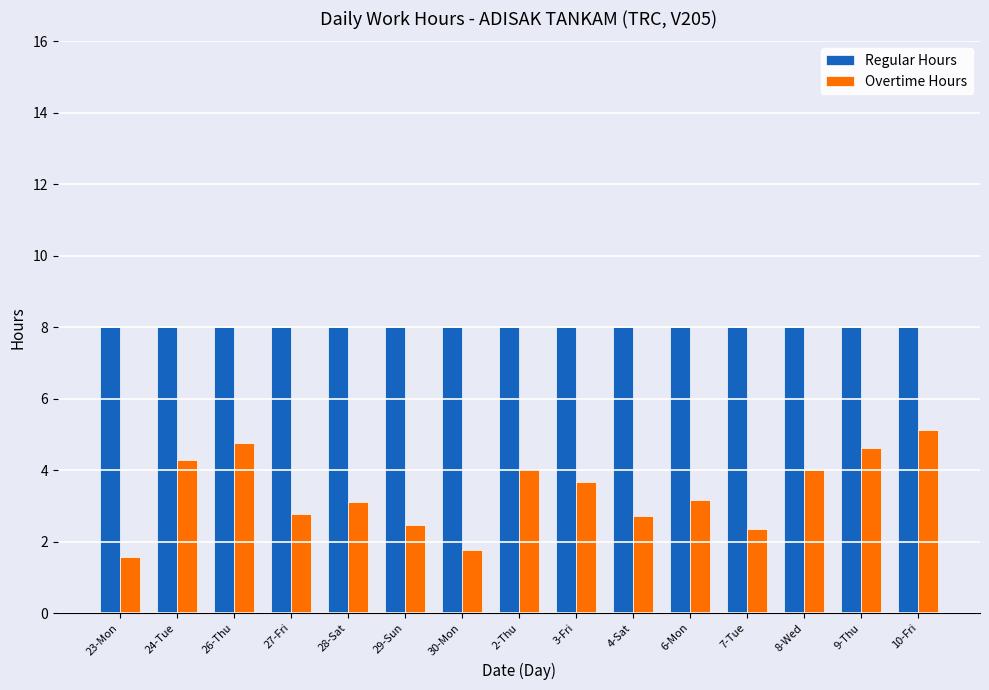

Which category has the highest value in the Overtime Hours series?

10-Fri